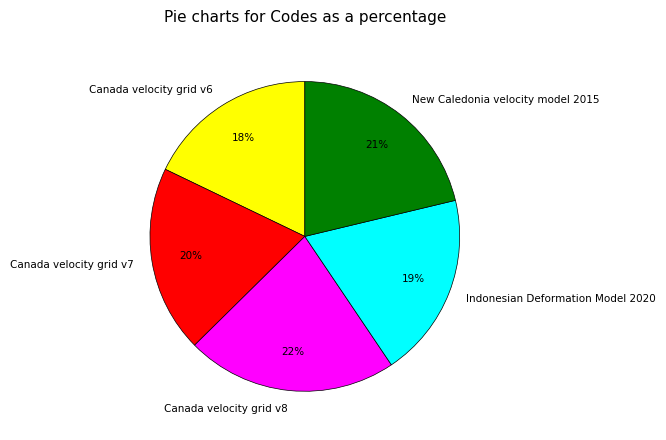

True or false: Canada velocity grid v6 accounts for 26% of the total.

False